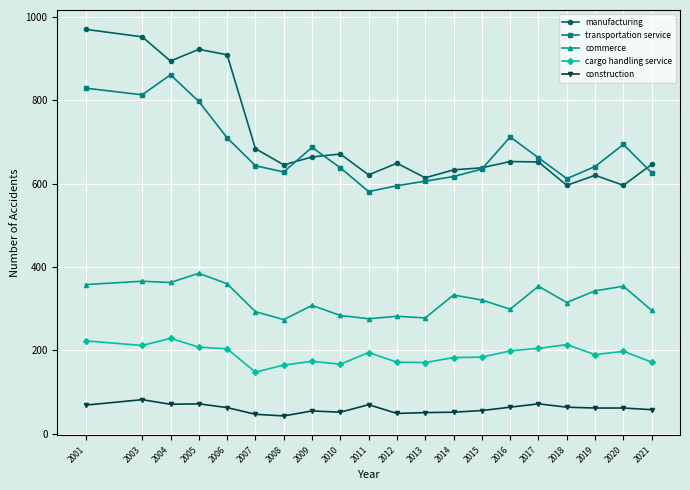

What is the total value across all series at 2012?

1747